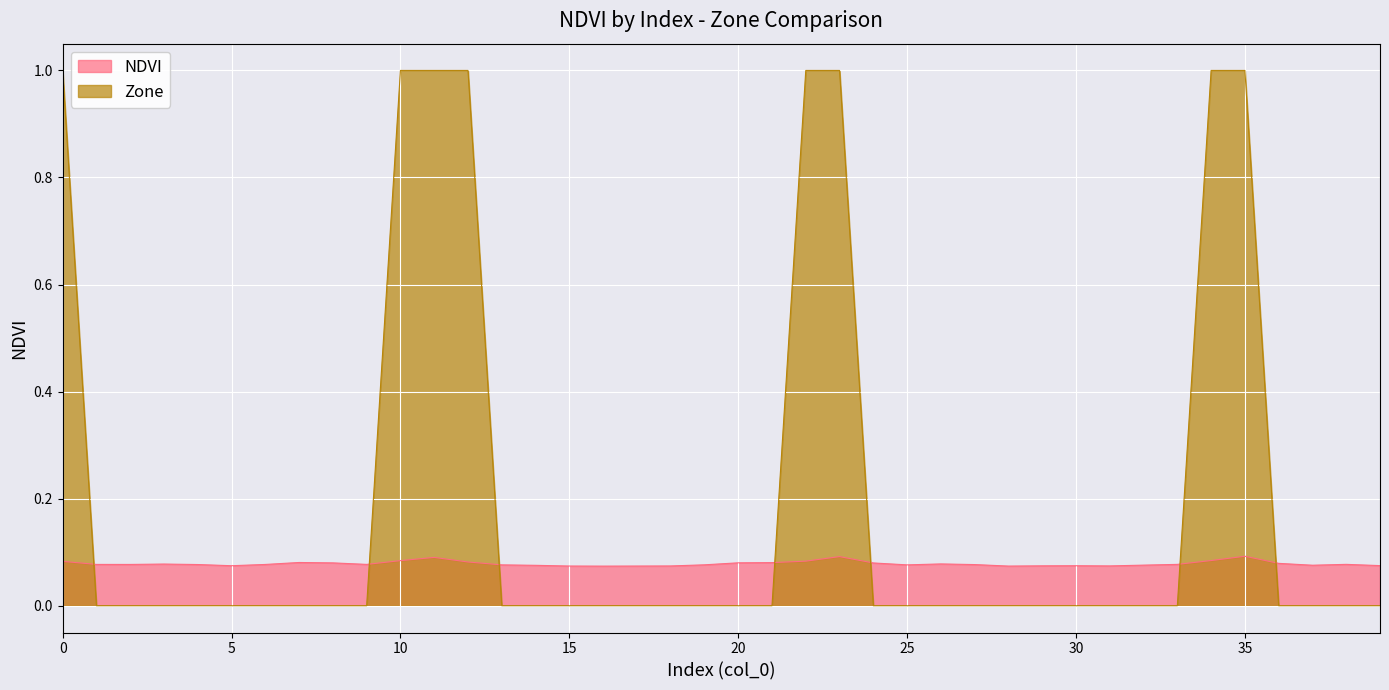

Count the number of categories in the chart.

40